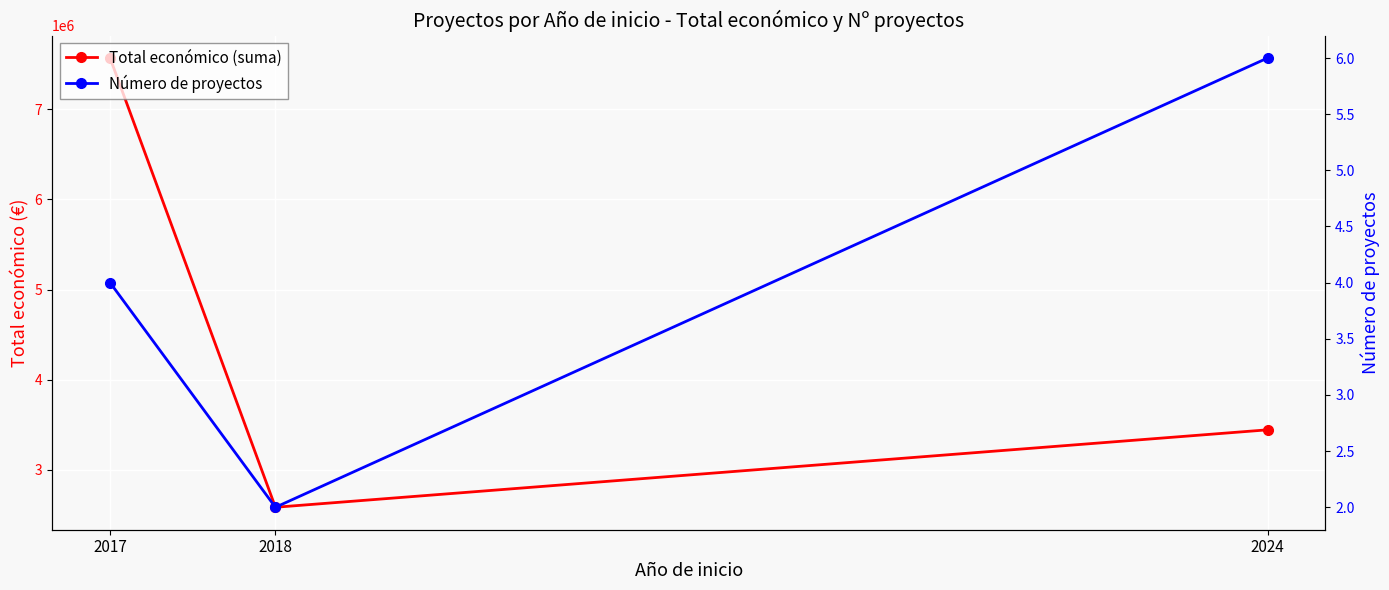

Read the Número de proyectos value at 2018.

2